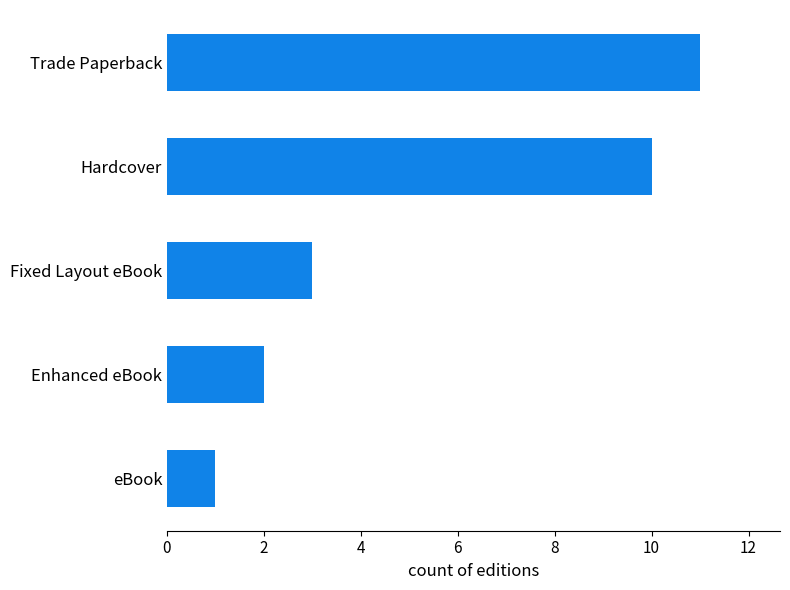

What is the maximum value shown in the chart?

11